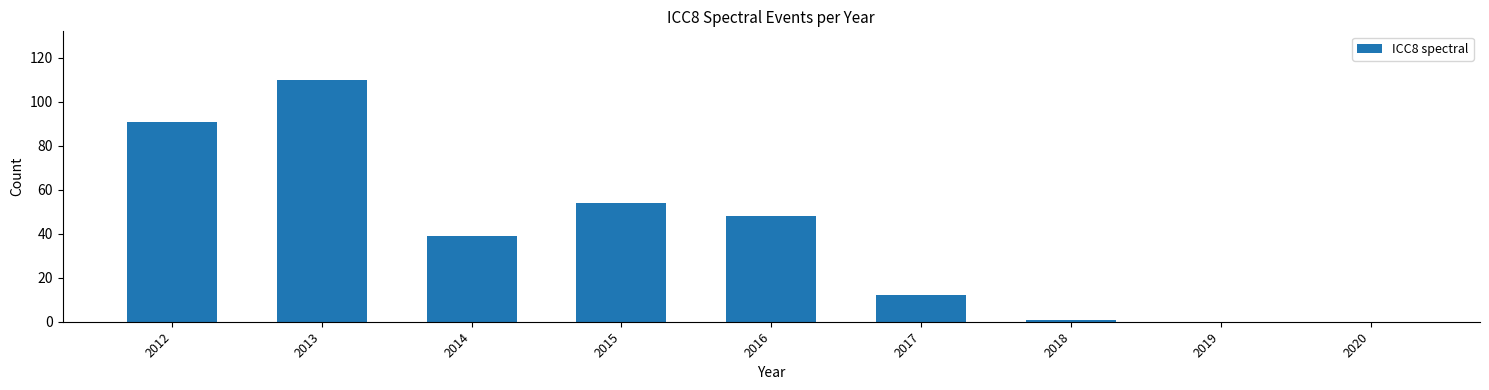

Approximately how many times larger is the value at 2012 compared to 2013?

0.8